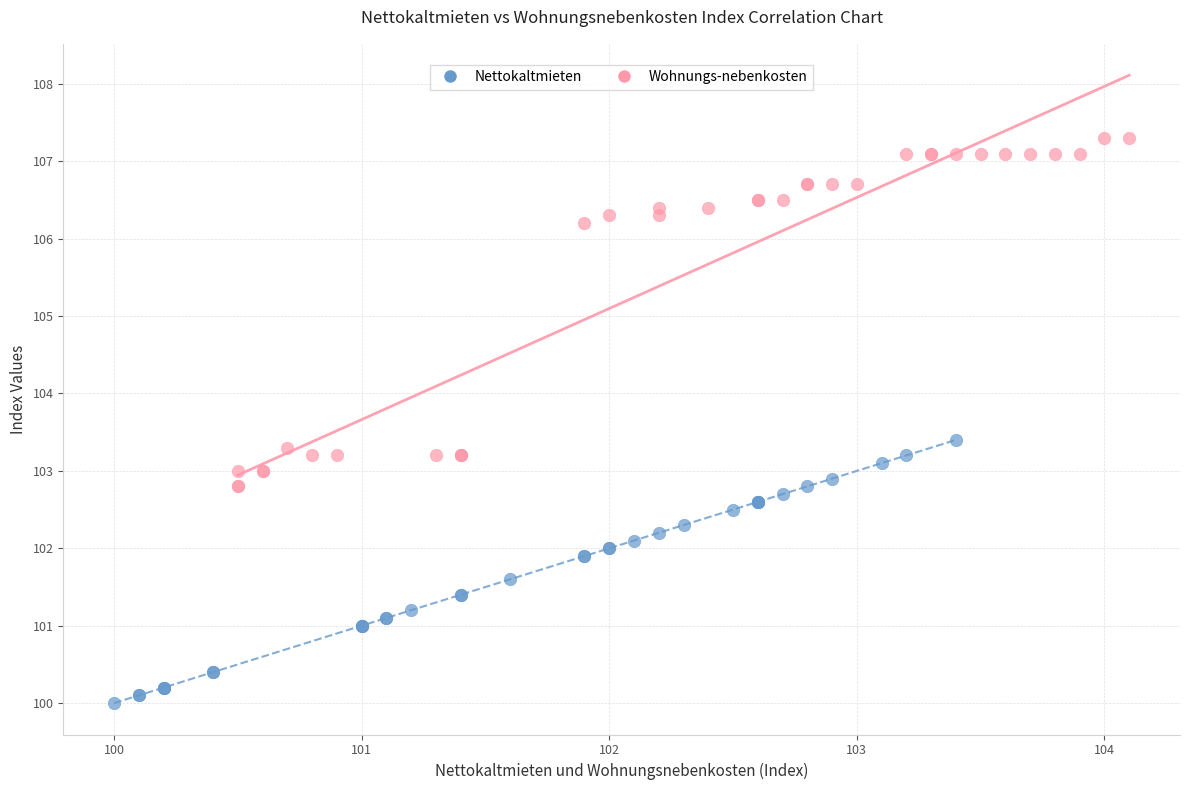

Which series contains the lowest Y value?

Nettokaltmieten